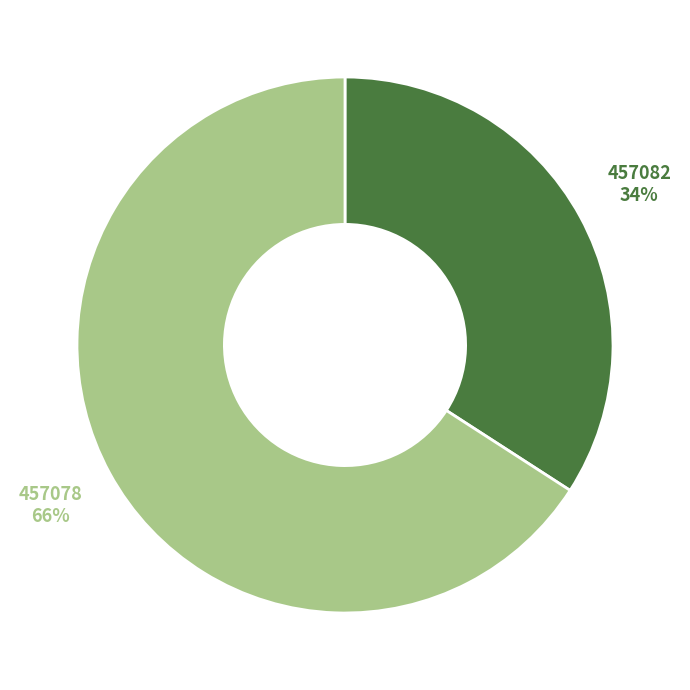

To the nearest percent, what is the average slice percentage?

50%